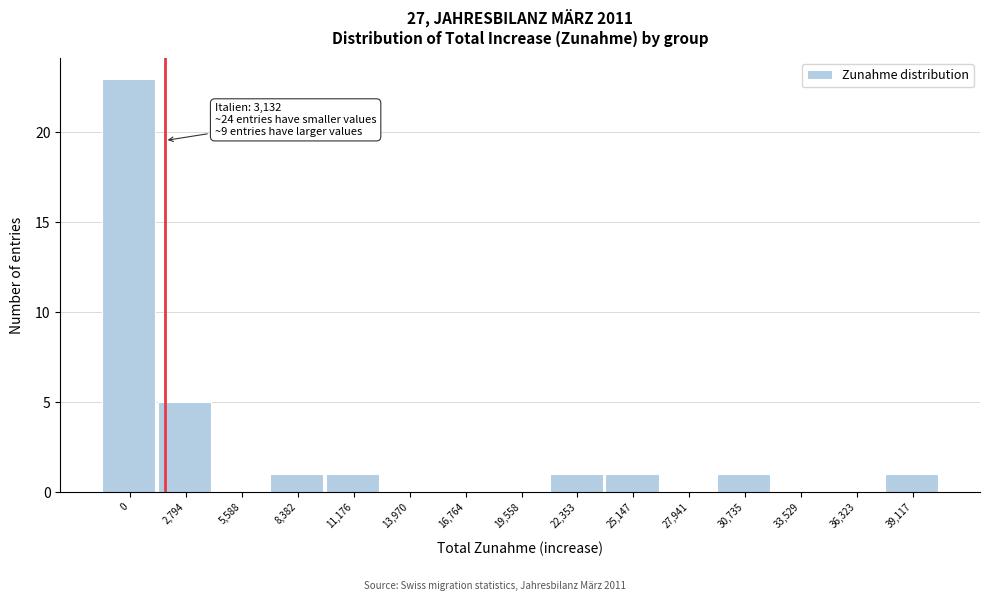

Reading left to right, what are all the values shown in this chart?

0=23	2,794=5	5,588=0	8,382=1	11,176=1	13,970=0	16,764=0	19,558=0	22,353=1	25,147=1	27,941=0	30,735=1	33,529=0	36,323=0	39,117=1